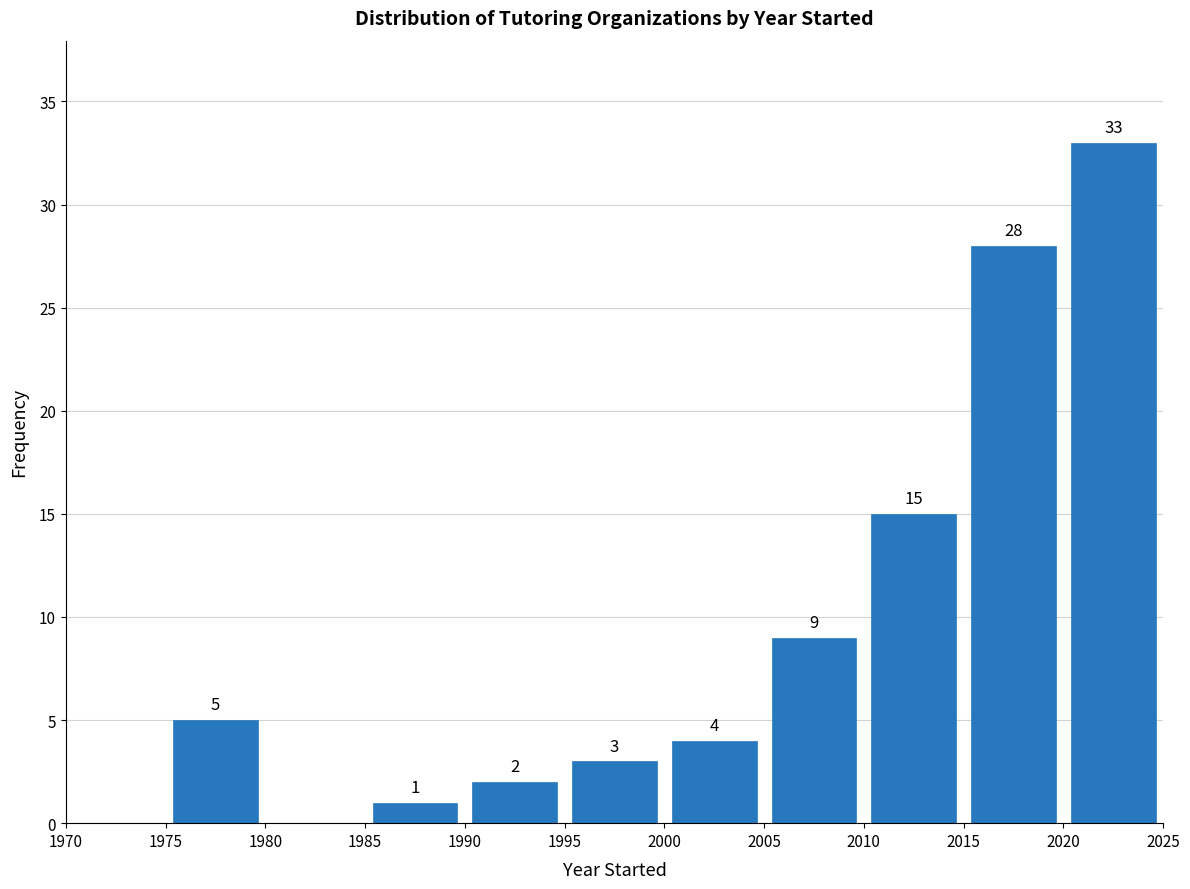

Over which range of the x-axis is the bar tallest?

2020 to 2025